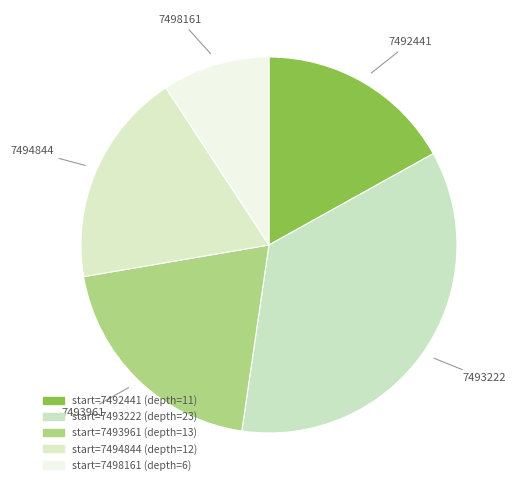

Count the number of slices in the pie.

5